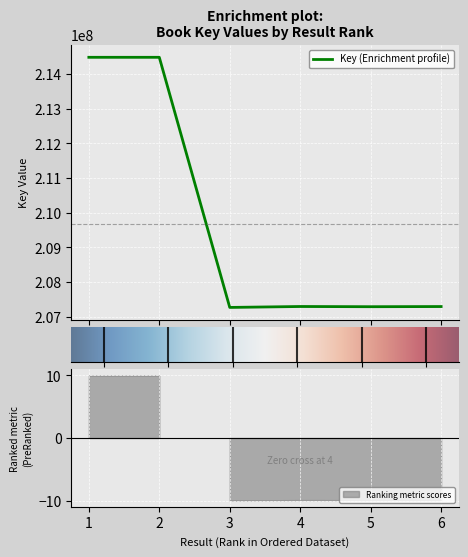

How many values are below 207296234?

3